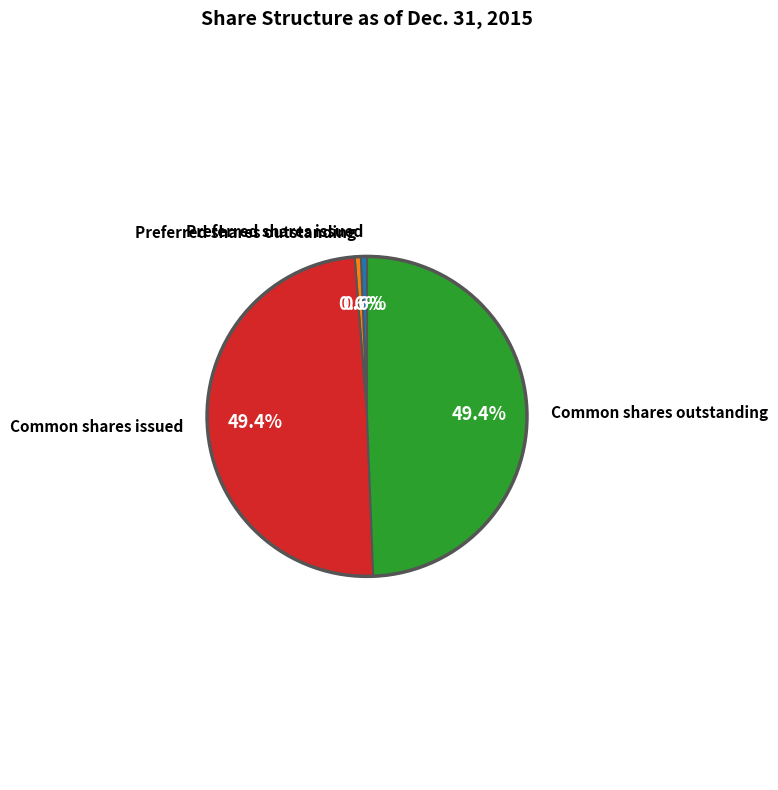

Is there a majority slice in this chart?

No